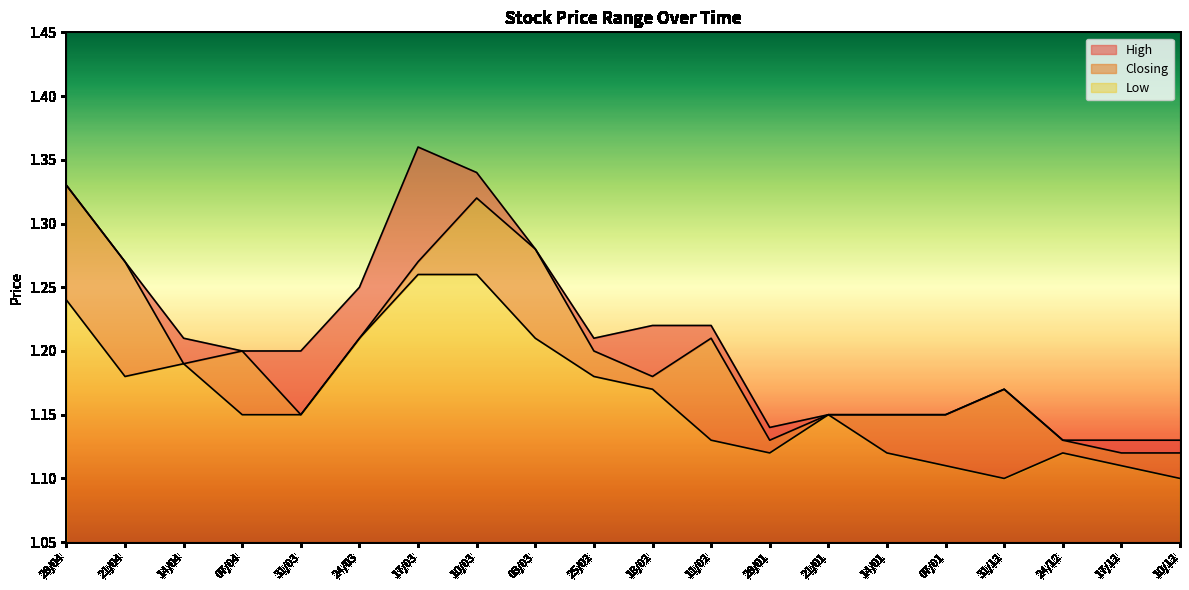

Where is the first local maximum for Closing?

07/04